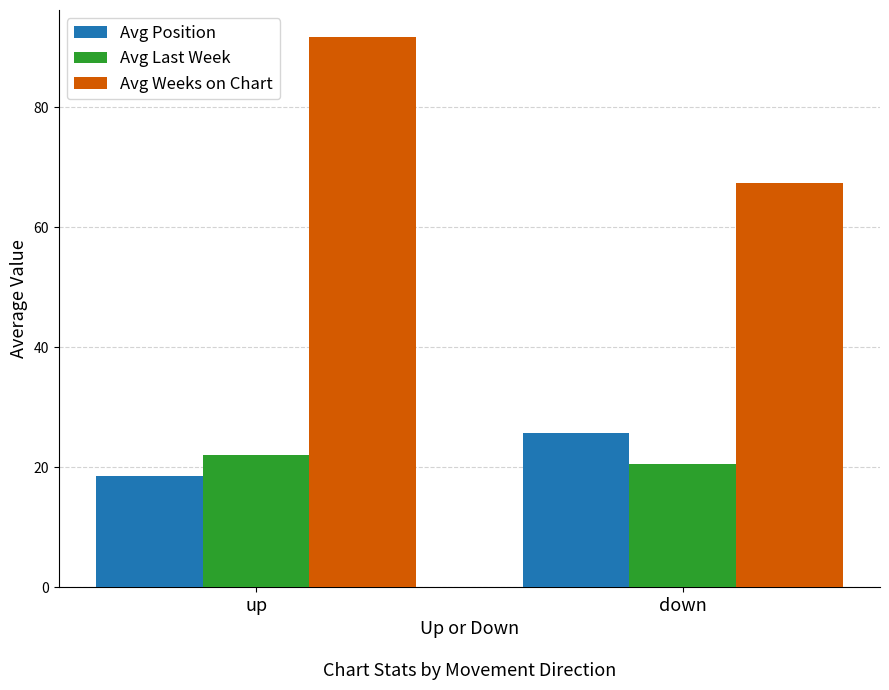

How many groups of bars are there?

2